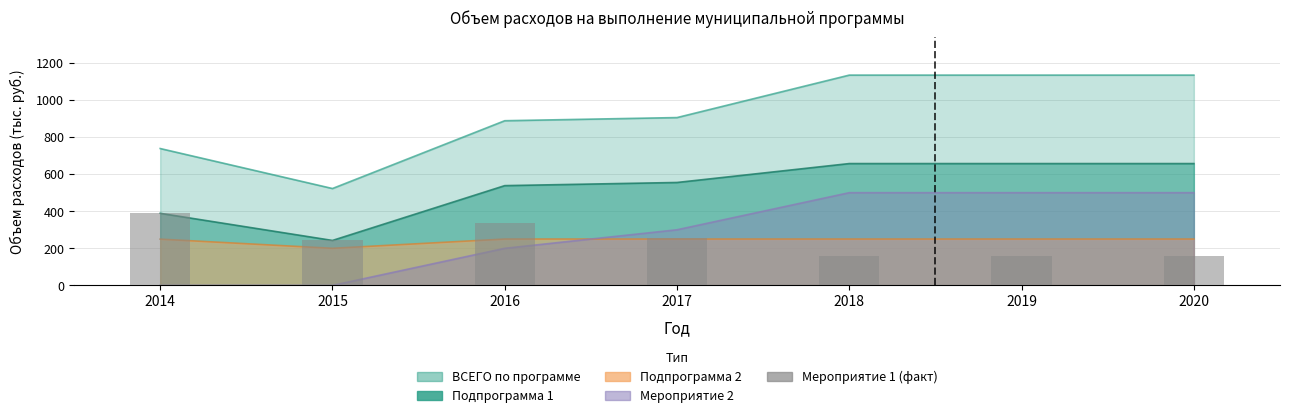

How many bars are there in total?

7